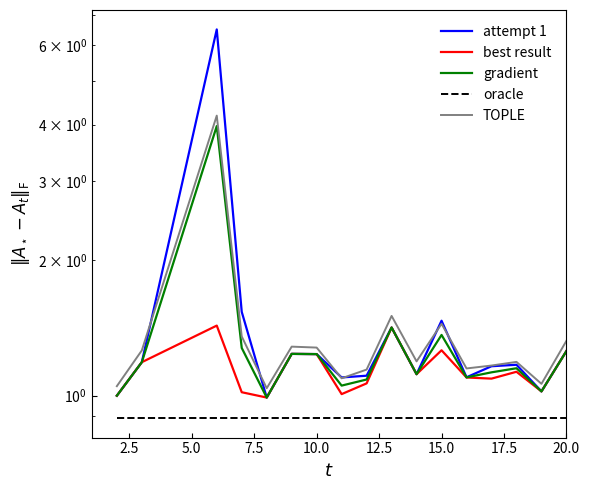

The oracle series shows 0.9 at 15.0. True or false?

True